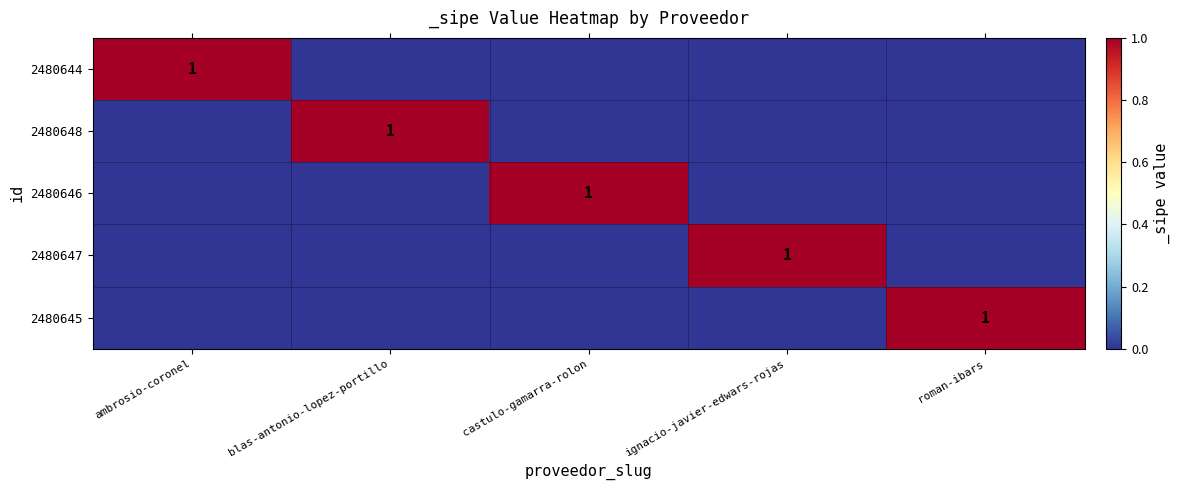

The 2480645 series shows 0 at roman-ibars. True or false?

False